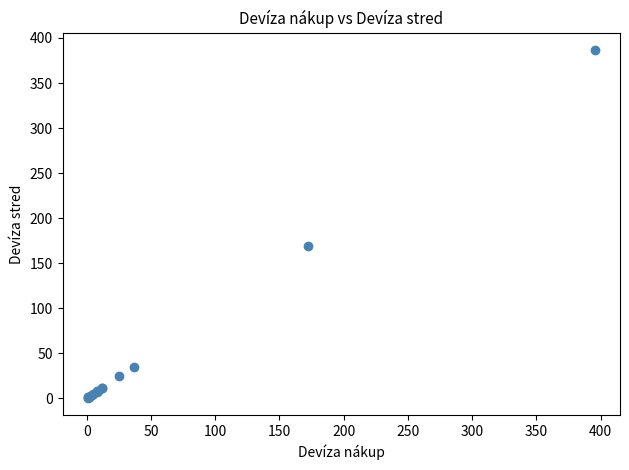

What Y value in the scatter plot is closest to 193?

169.0